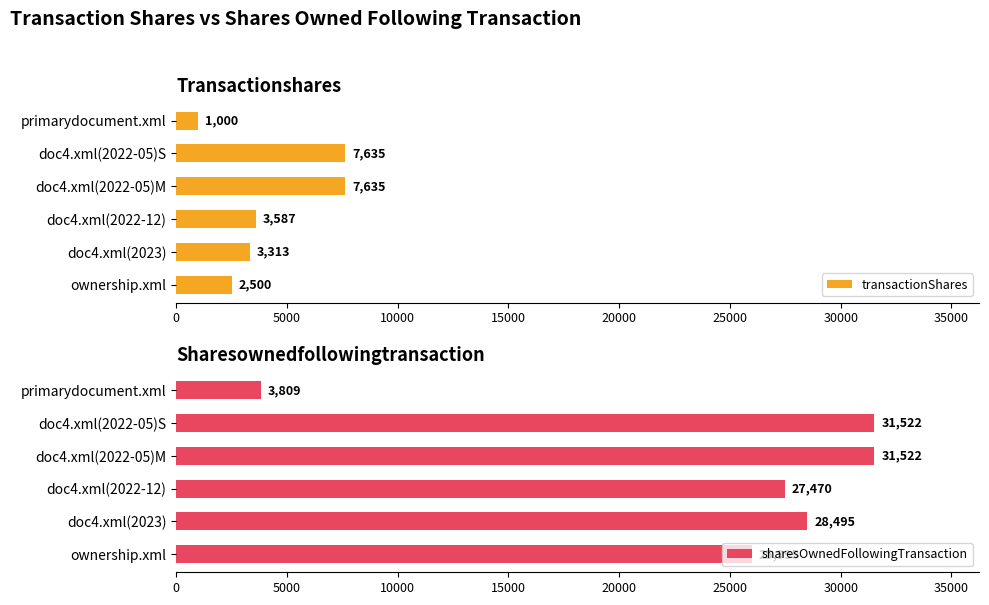

What is the average value of the transactionShares series?

4278